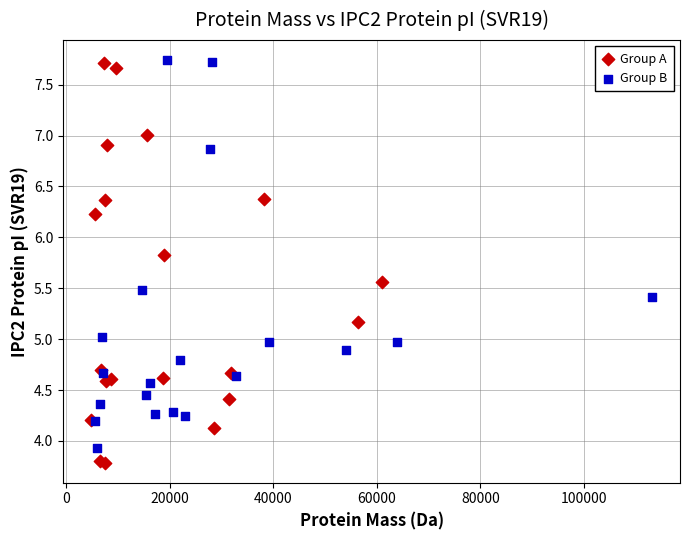

Which series contains the lowest Y value?

Group A